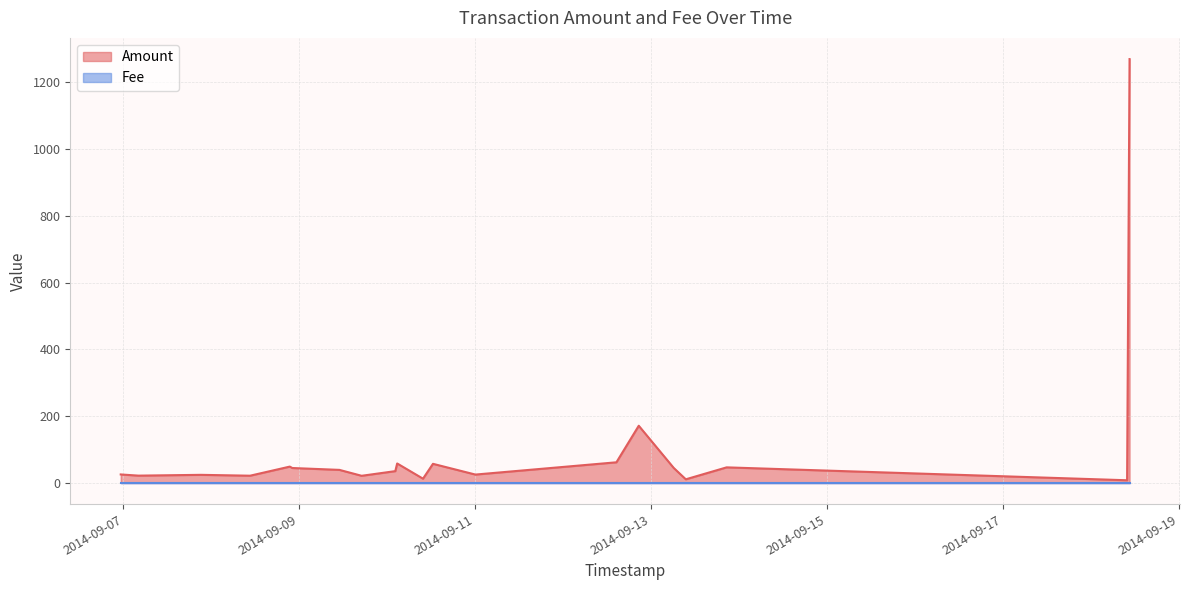

Which category has the lowest value in the Amount series?

2014-09-18 09:55:34